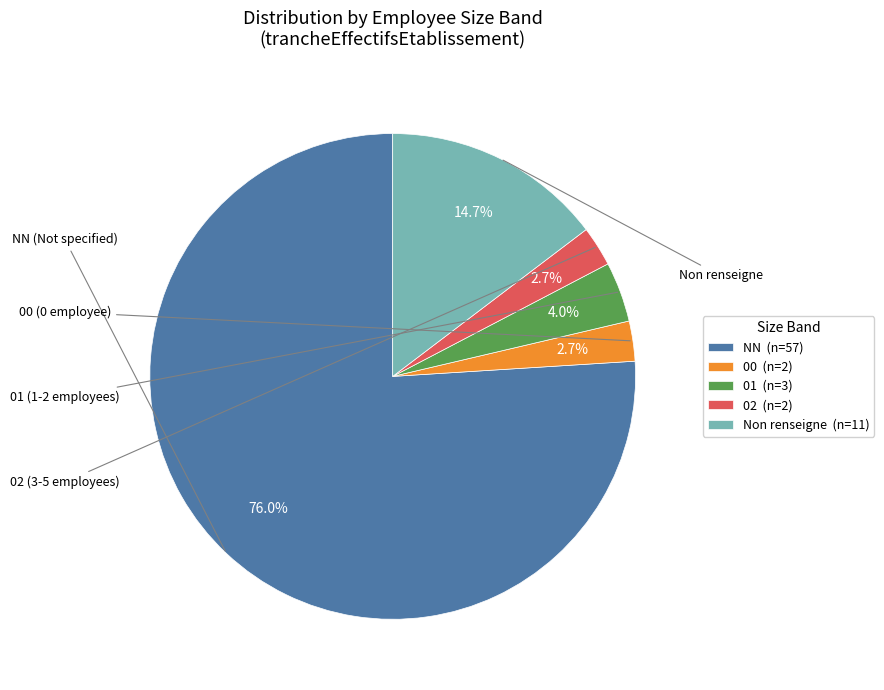

Which category has the biggest portion of the pie?

NN (n=57)